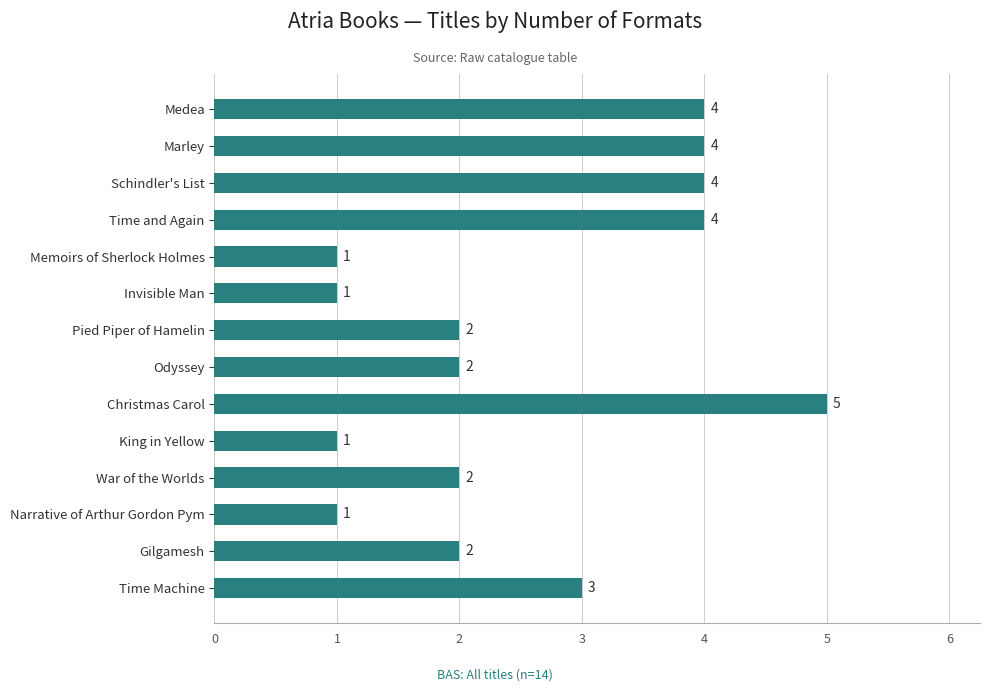

The value at Invisible Man is 1. True or false?

True